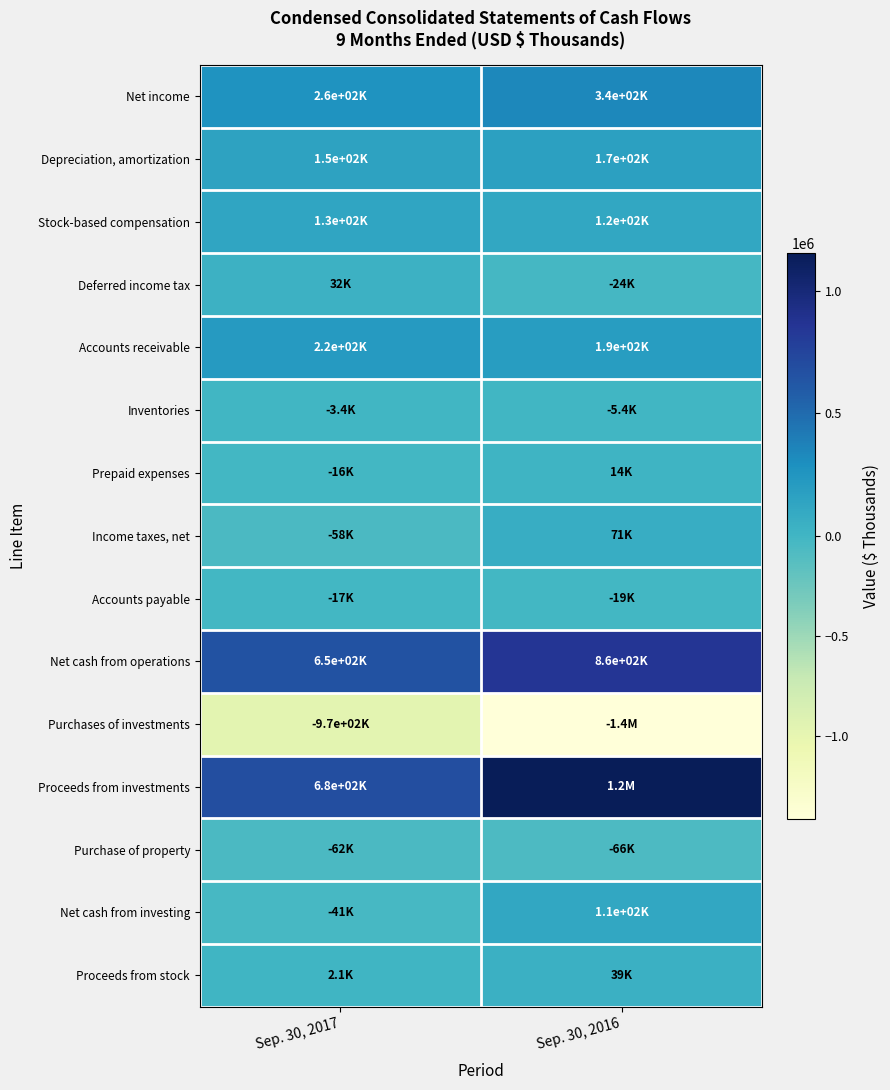

Reading left to right, list all the values displayed in this chart.

Net income: Sep. 30, 2017=263170	Sep. 30, 2016=336262
Depreciation, amortization: Sep. 30, 2017=149813	Sep. 30, 2016=166381
Stock-based compensation: Sep. 30, 2017=127219	Sep. 30, 2016=115271
Deferred income tax: Sep. 30, 2017=32367	Sep. 30, 2016=-23912
Accounts receivable: Sep. 30, 2017=216139	Sep. 30, 2016=190685
Inventories: Sep. 30, 2017=-3350	Sep. 30, 2016=-5354
Prepaid expenses: Sep. 30, 2017=-15836	Sep. 30, 2016=13651
Income taxes, net: Sep. 30, 2017=-58278	Sep. 30, 2016=70753
Accounts payable: Sep. 30, 2017=-17039	Sep. 30, 2016=-19288
Net cash from operations: Sep. 30, 2017=654518	Sep. 30, 2016=856783
Purchases of investments: Sep. 30, 2017=-966067	Sep. 30, 2016=-1411077
Proceeds from investments: Sep. 30, 2017=678533	Sep. 30, 2016=1156168
Purchase of property: Sep. 30, 2017=-61670	Sep. 30, 2016=-66267
Net cash from investing: Sep. 30, 2017=-41200	Sep. 30, 2016=113705
Proceeds from stock: Sep. 30, 2017=2094	Sep. 30, 2016=39438